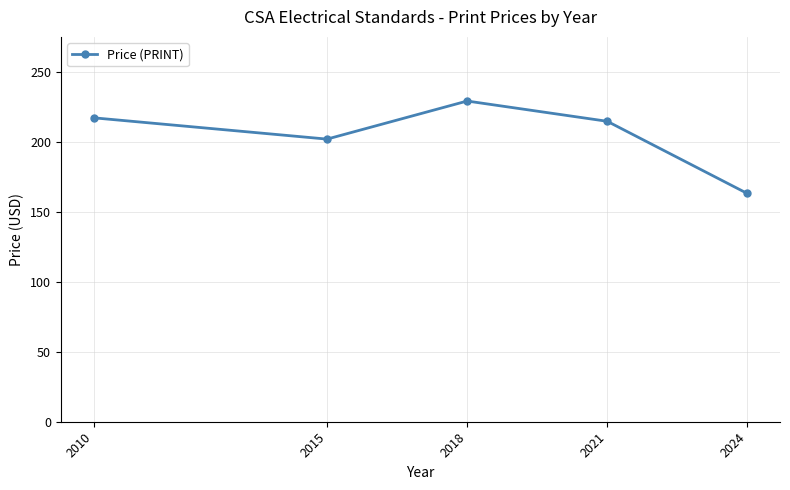

What is the value of the 5th point from the left?

163.3